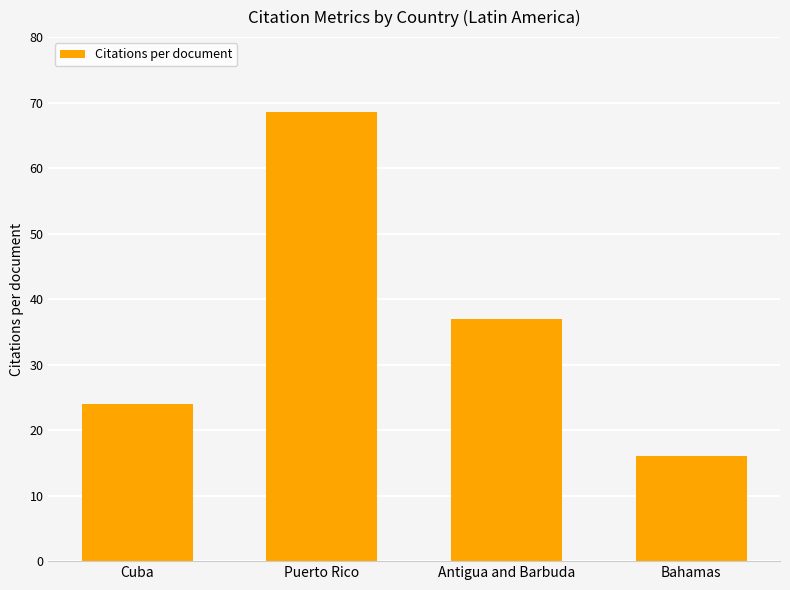

Does the chart contain stacked bars?

No